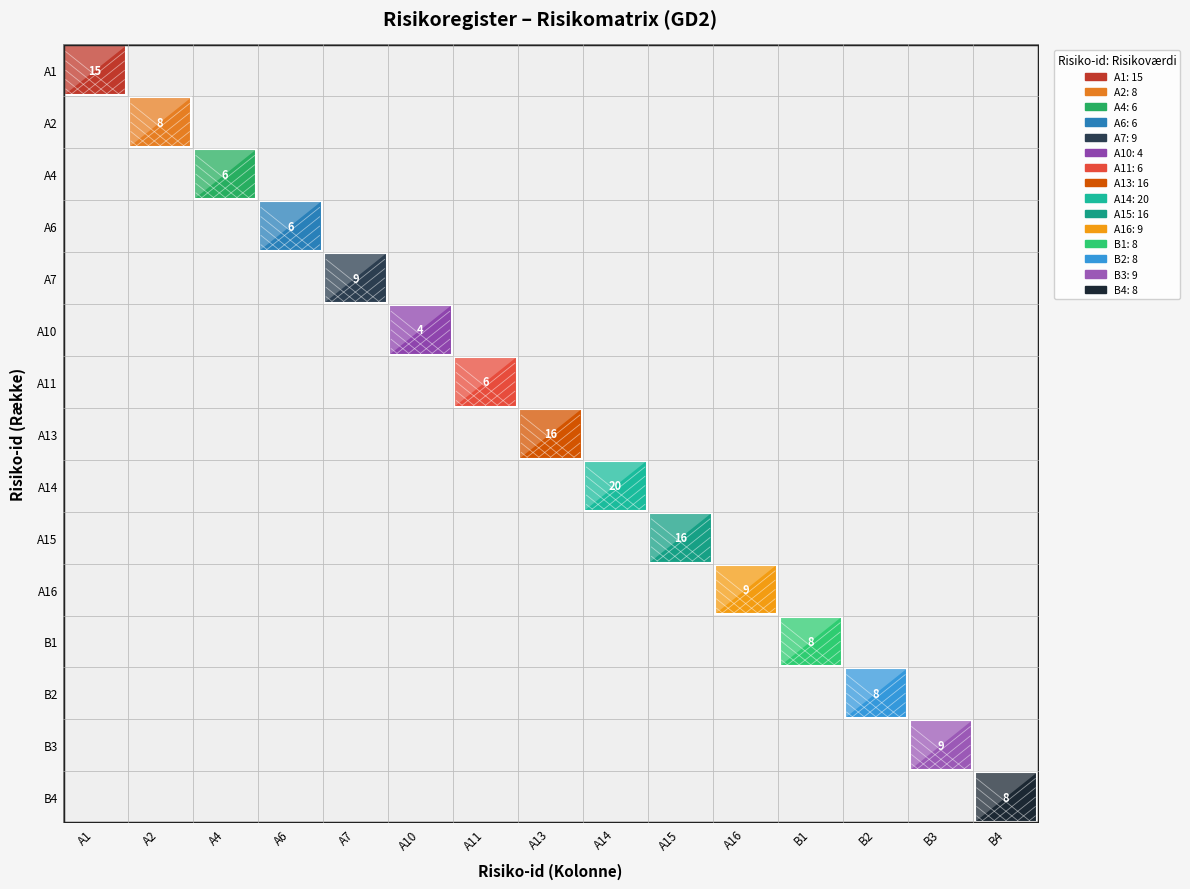

What is the total value across all series at 1?

8